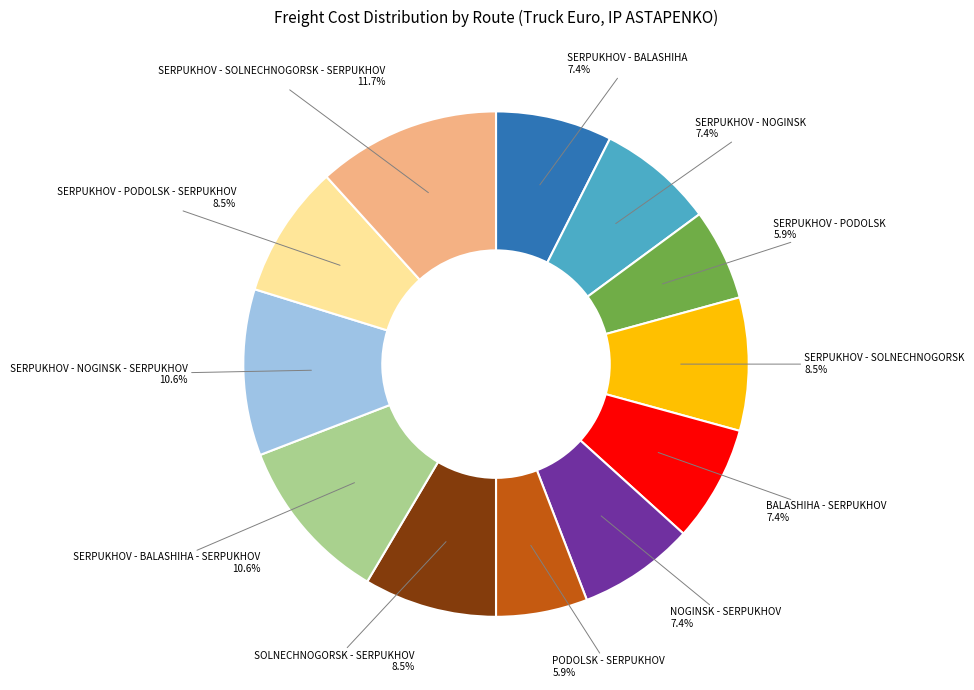

To the nearest percent, what is the average slice percentage?

8%